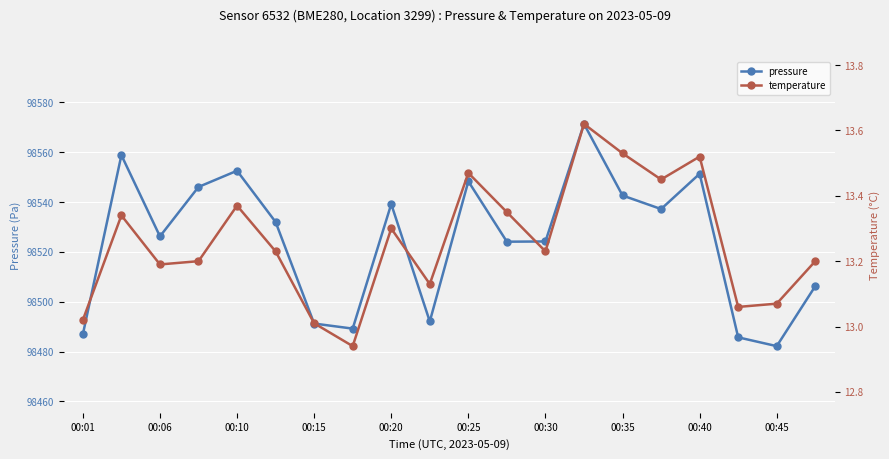

List the series in order of their overall mean, lowest first.

temperature, pressure